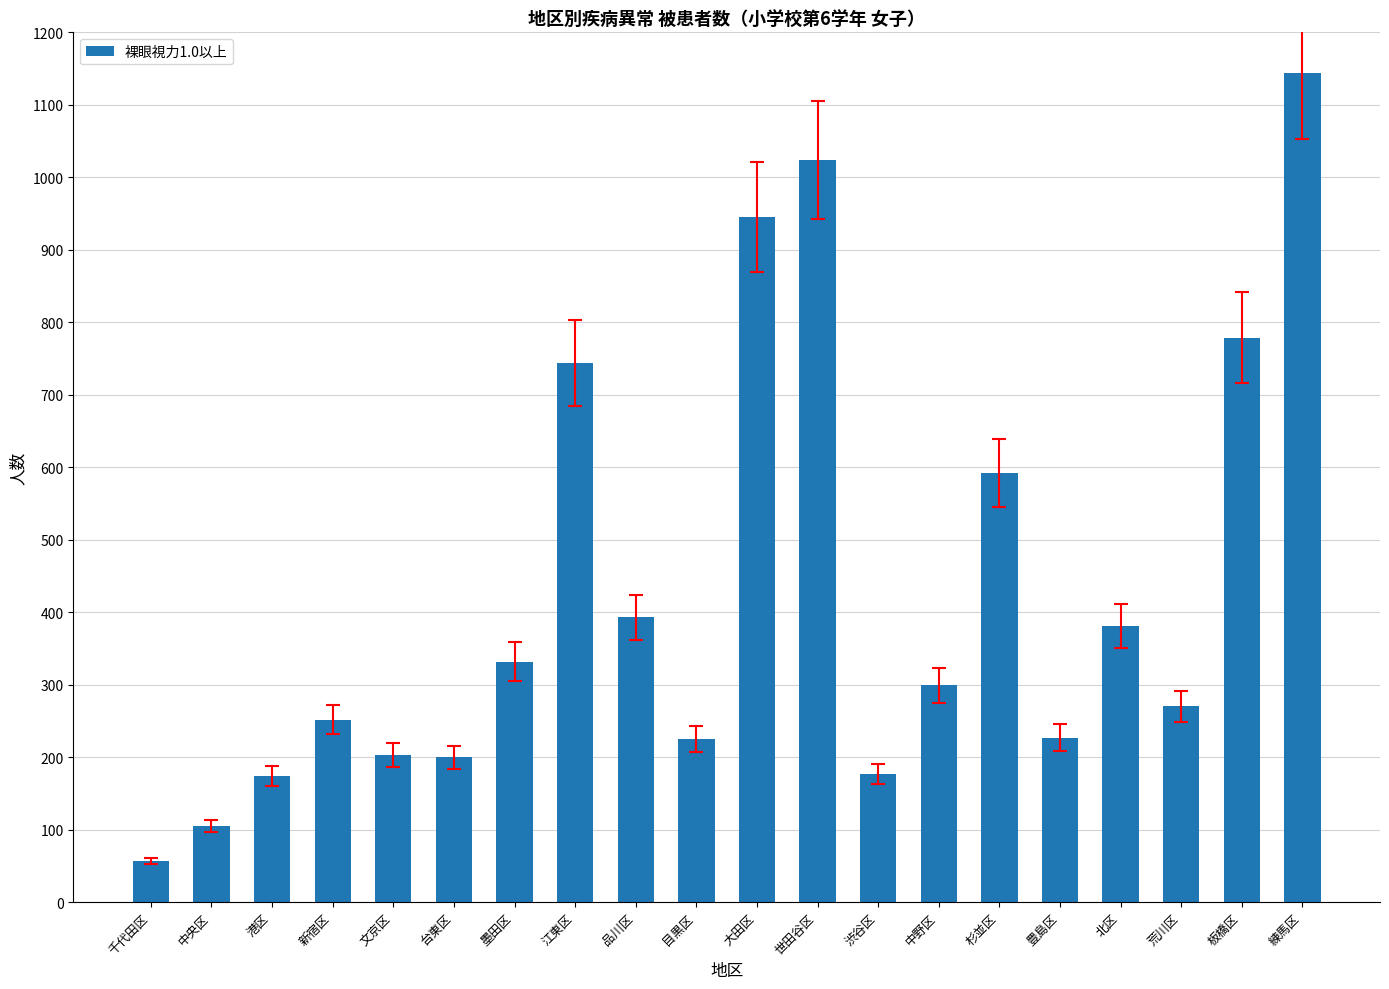

What is the sum of all values?

8523